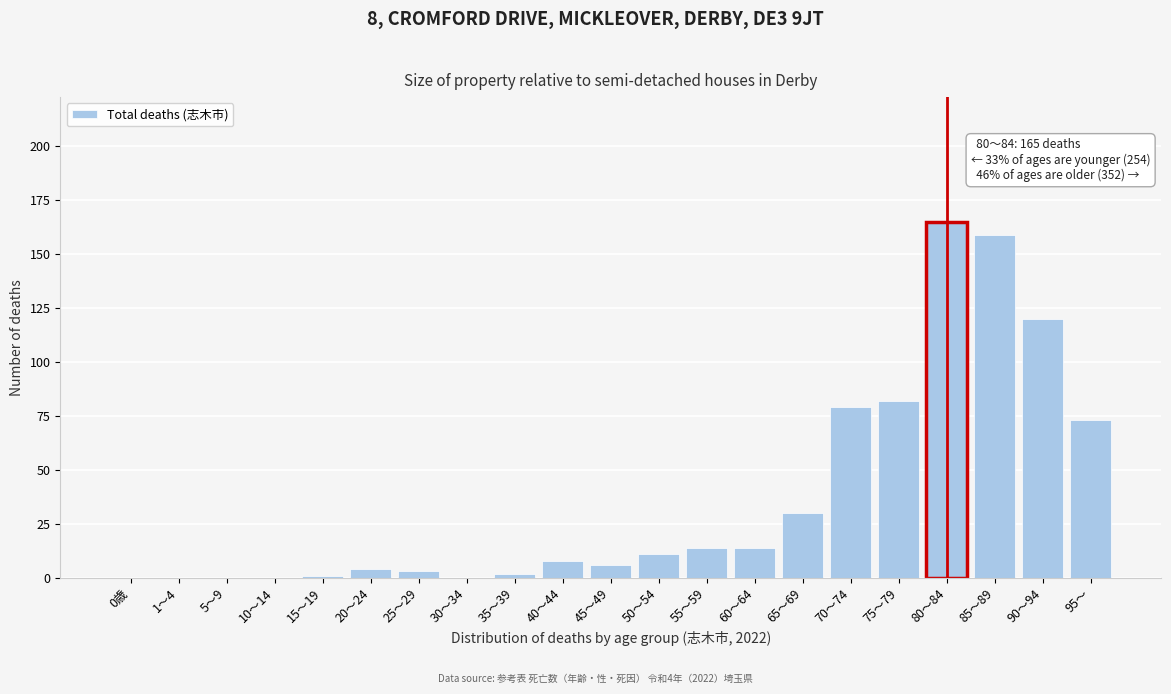

Reading left to right, extract all data points from this chart.

0歳=0	1～4=0	5～9=0	10～14=0	15～19=1	20～24=4	25～29=3	30～34=0	35～39=2	40～44=8	45～49=6	50～54=11	55～59=14	60～64=14	65～69=30	70～74=79	75～79=82	80～84=165	85～89=159	90～94=120	95～=73